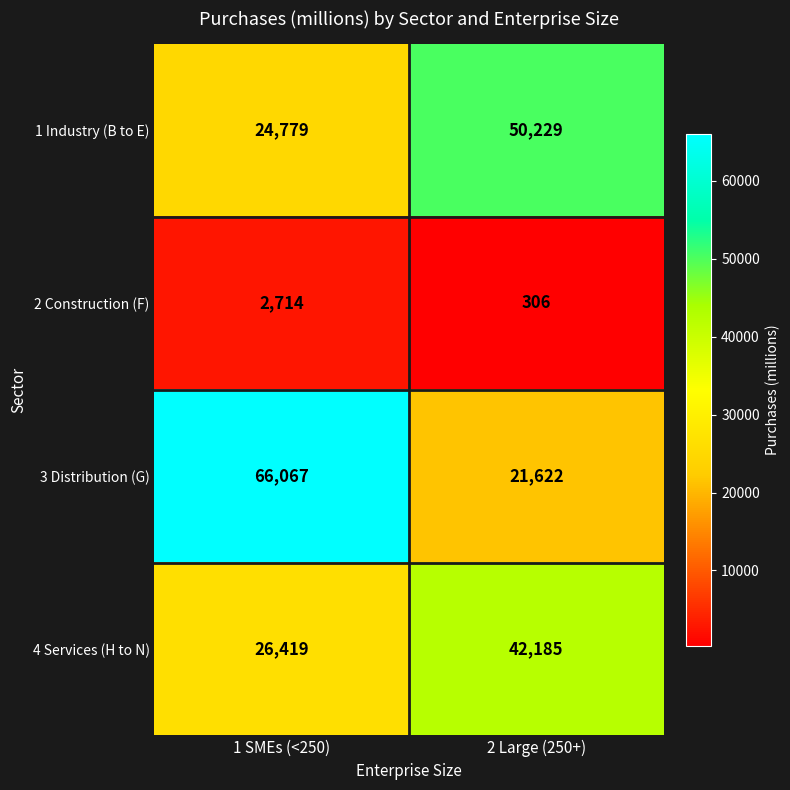

Is the value of 4 Services (H to N) at 1 SMEs (<250) greater than the value of 3 Distribution (G) at 2 Large (250+)?

Yes